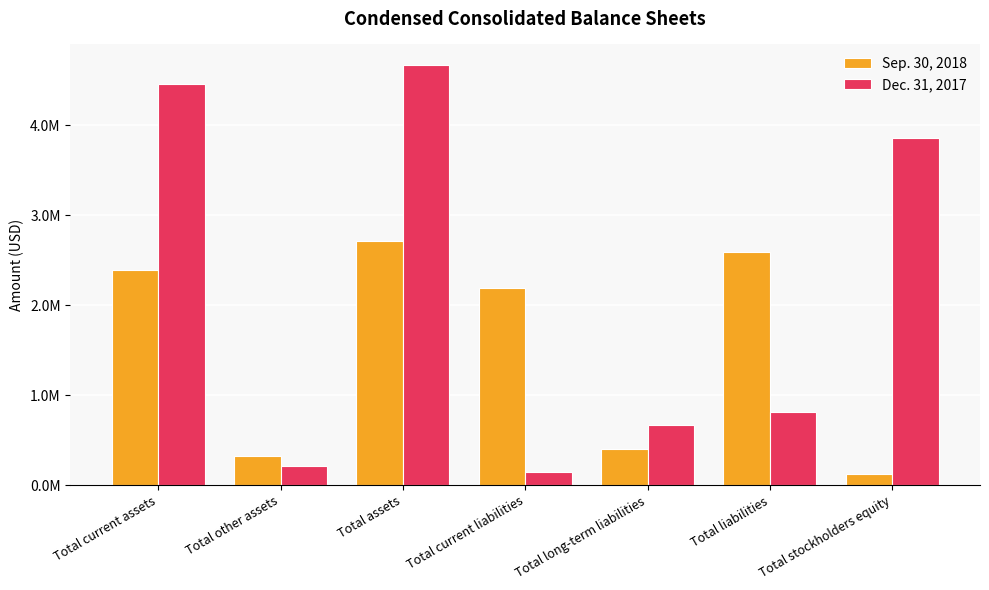

Are the bars horizontal?

No